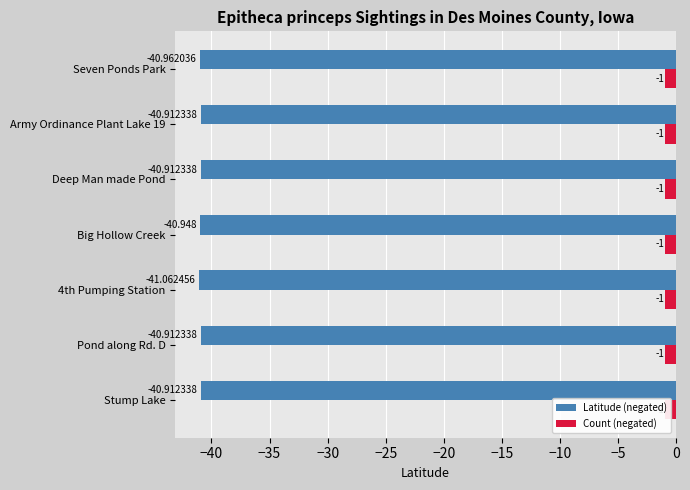

Count the number of data series in this chart.

2